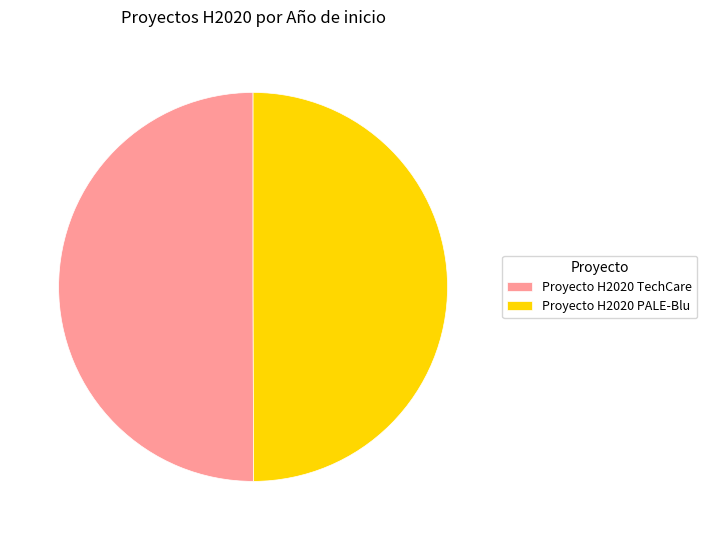

The Proyecto H2020 PALE-Blu slice represents 50% of the pie. True or false?

True